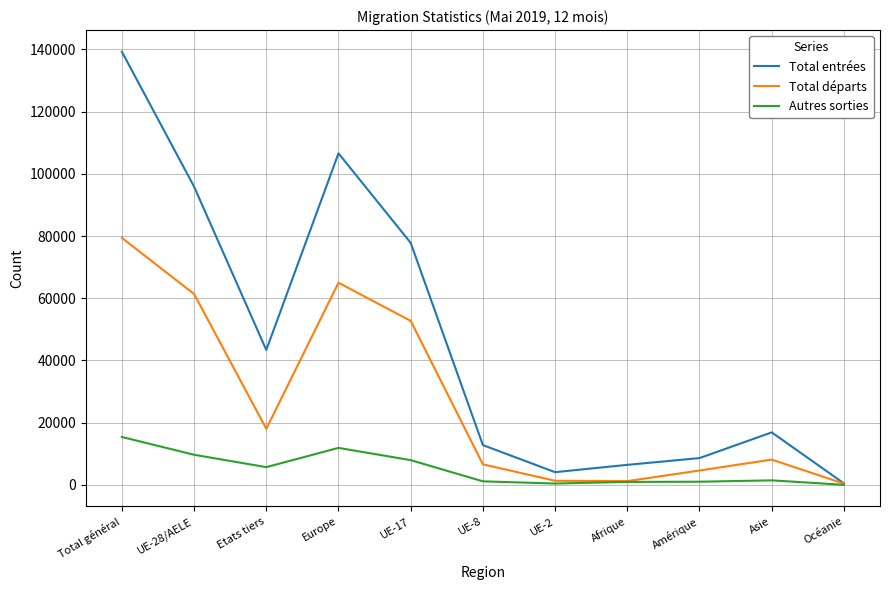

Which label corresponds to the largest value in the chart?

Total général